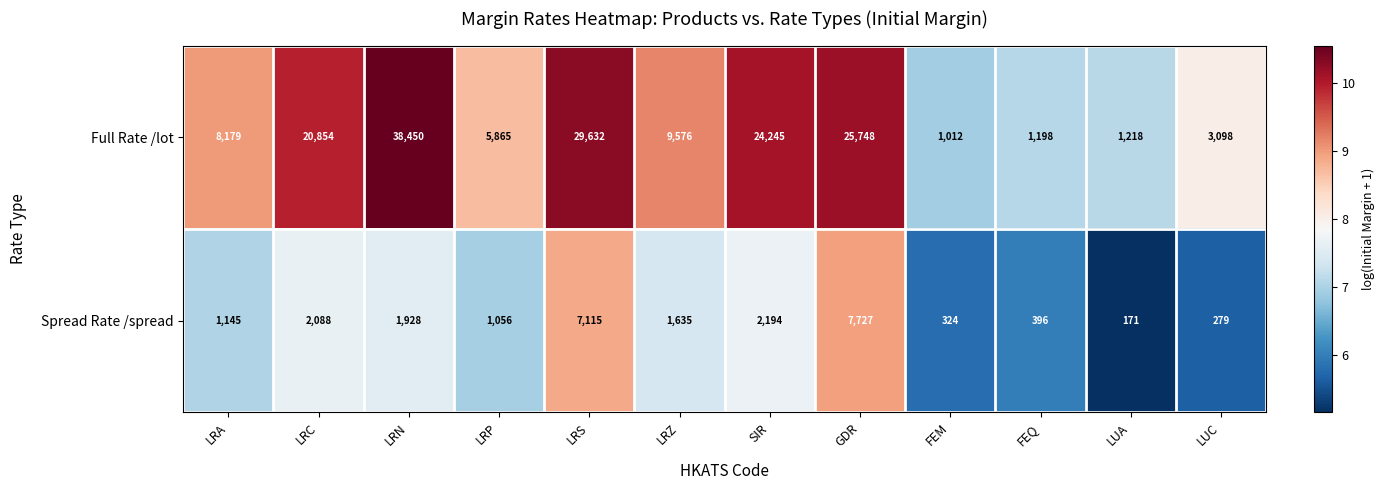

What is the total value across all series at LRC?

22942